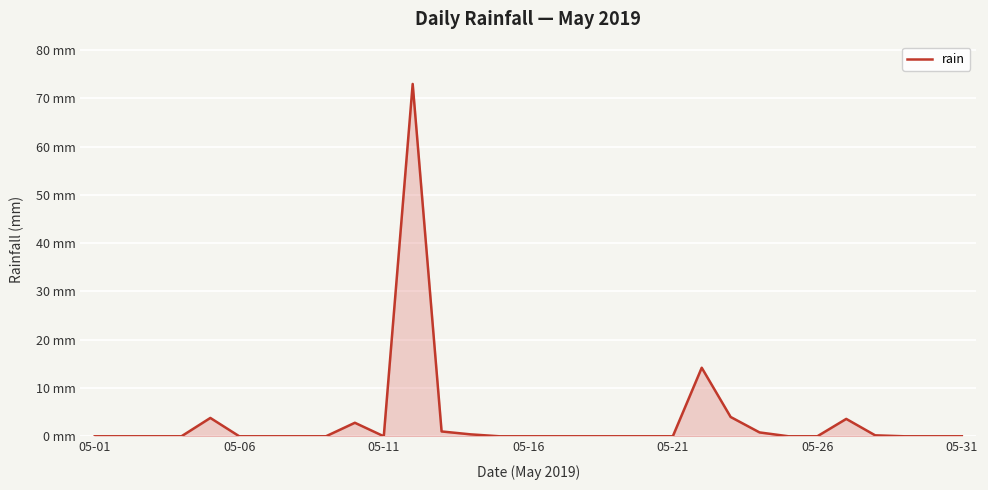

What is the maximum value shown in the chart?

73.0